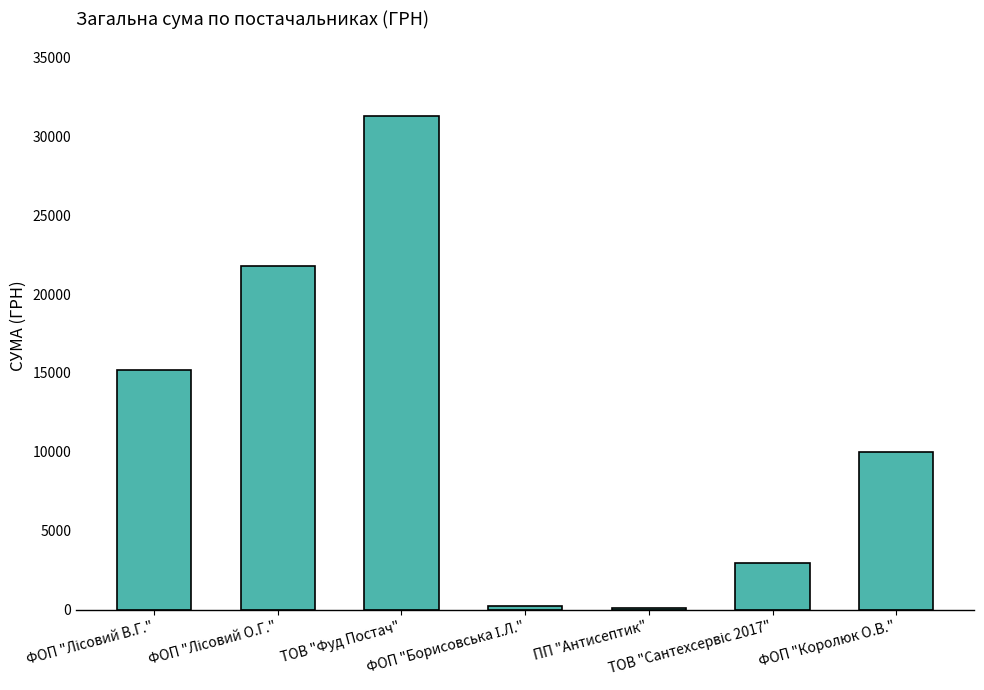

What is the difference between the second highest and second lowest values?

21546.9